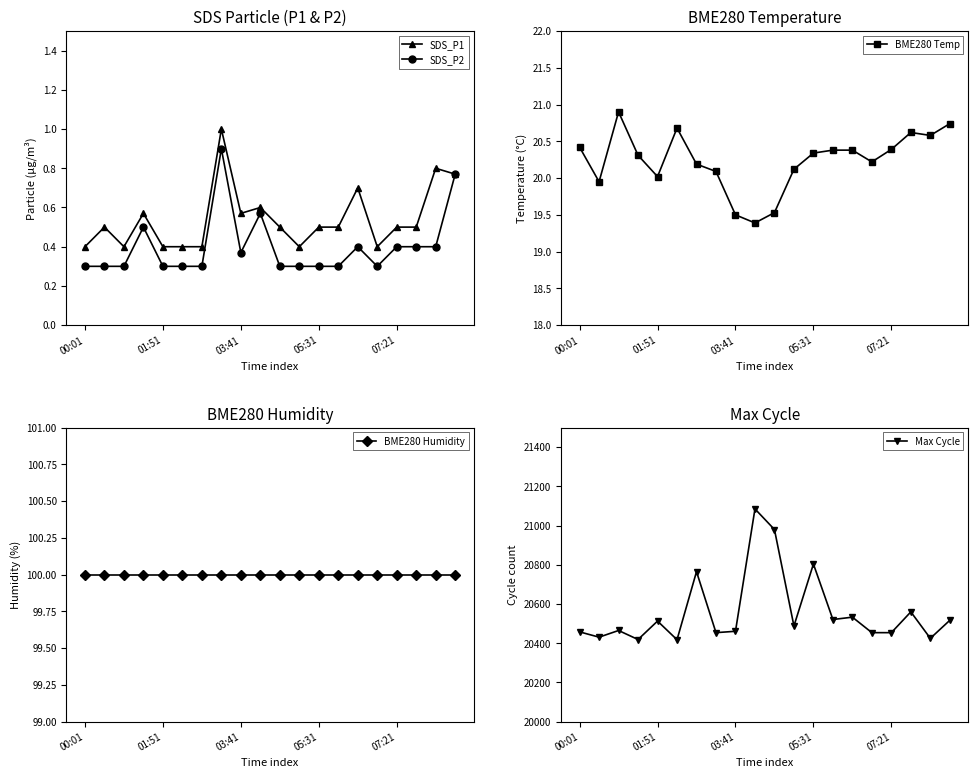

What are all the series names shown in the legend?

SDS_P1, SDS_P2, BME280 Temp, BME280 Humidity, Max Cycle